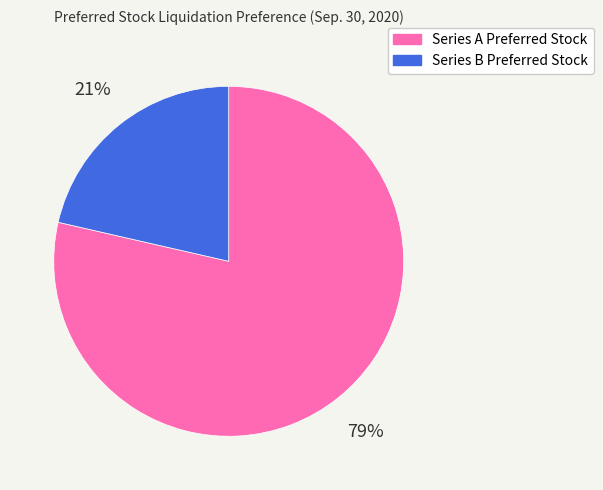

What is the majority slice?

Series A Preferred Stock